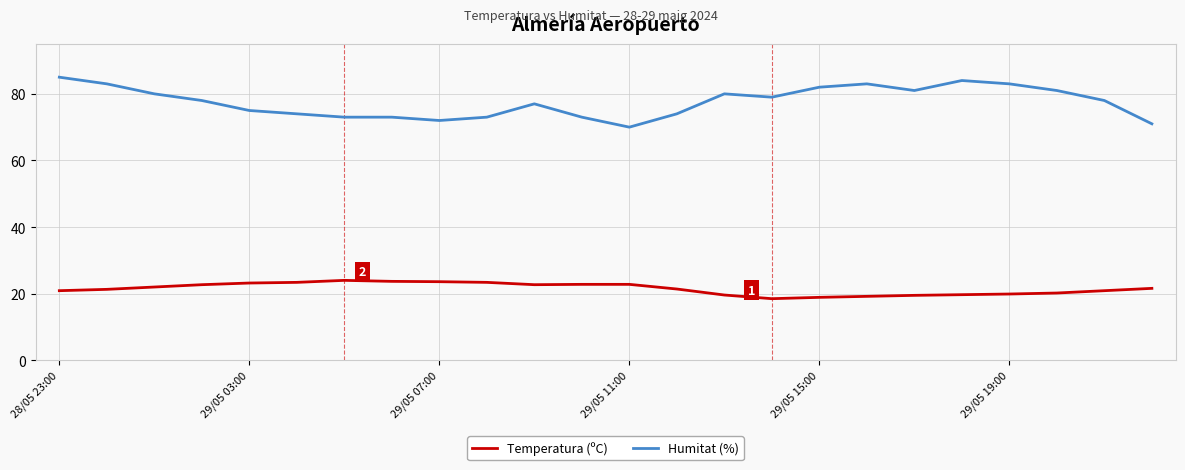

List the series in order of their peak value, lowest first.

Temperatura (ºC), Humitat (%)